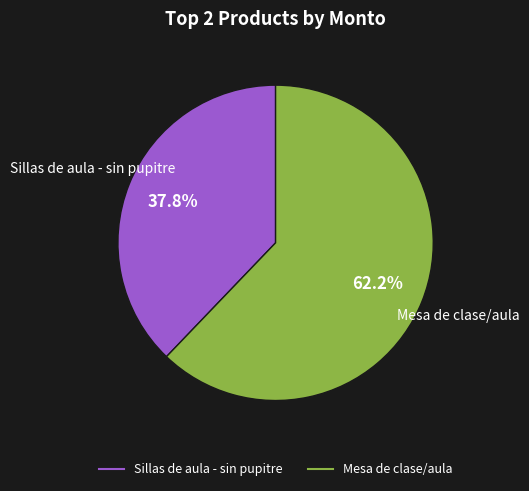

How many slices are in this pie chart?

2